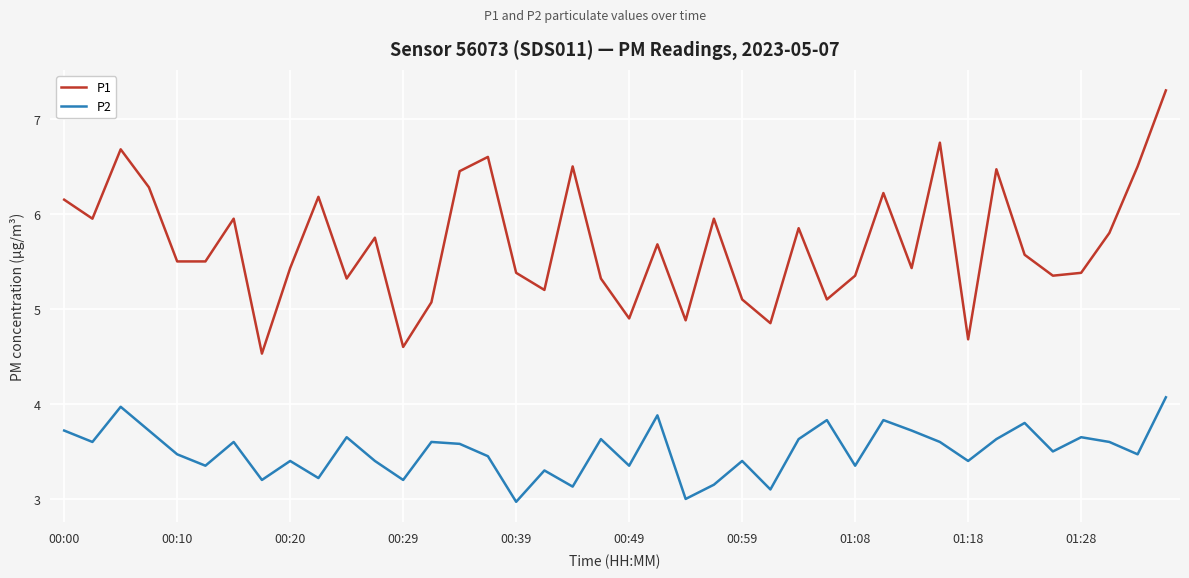

True or false: P2 and P1 cross at least once.

False